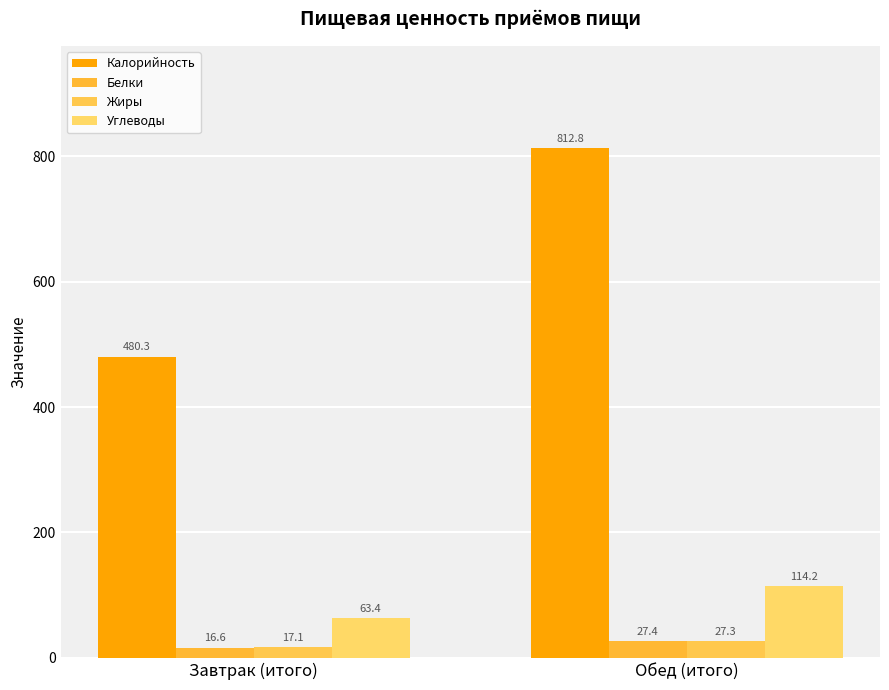

What position from the left is Обед (итого)?

2